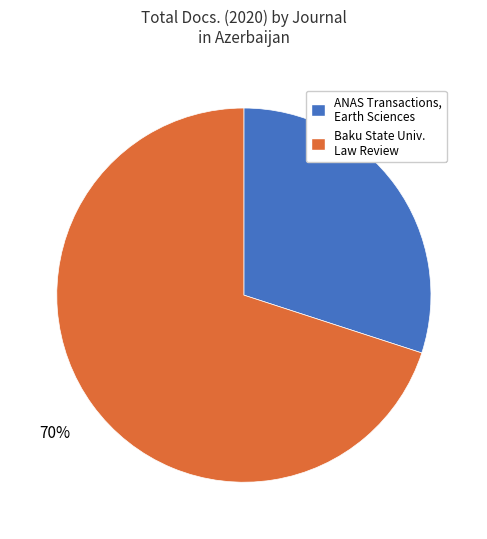

Is there any slice that represents more than half of the pie?

Yes